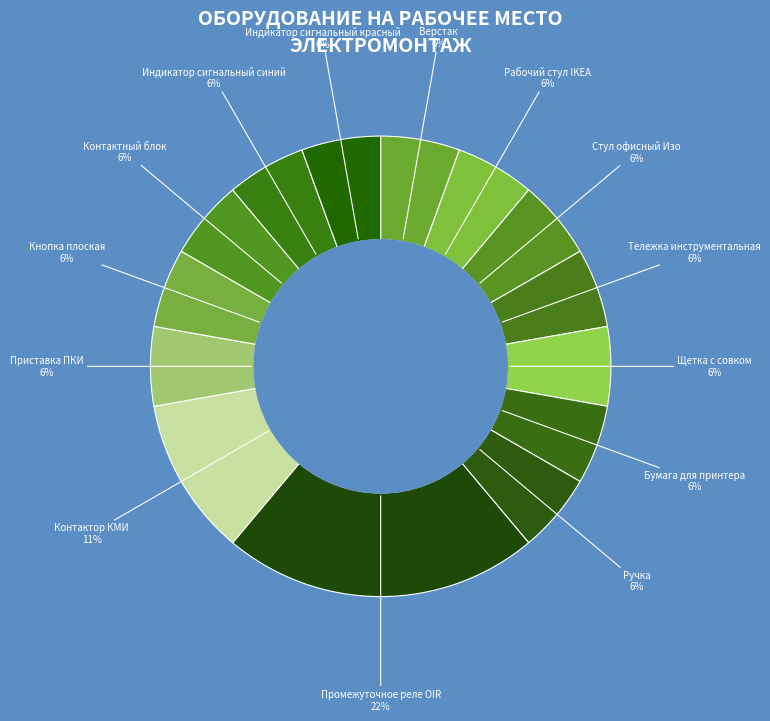

What is the smallest slice in the pie chart?

Верстак